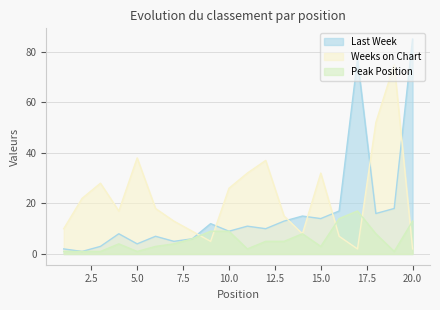

Does the chart display data point markers on the line(s)?

No